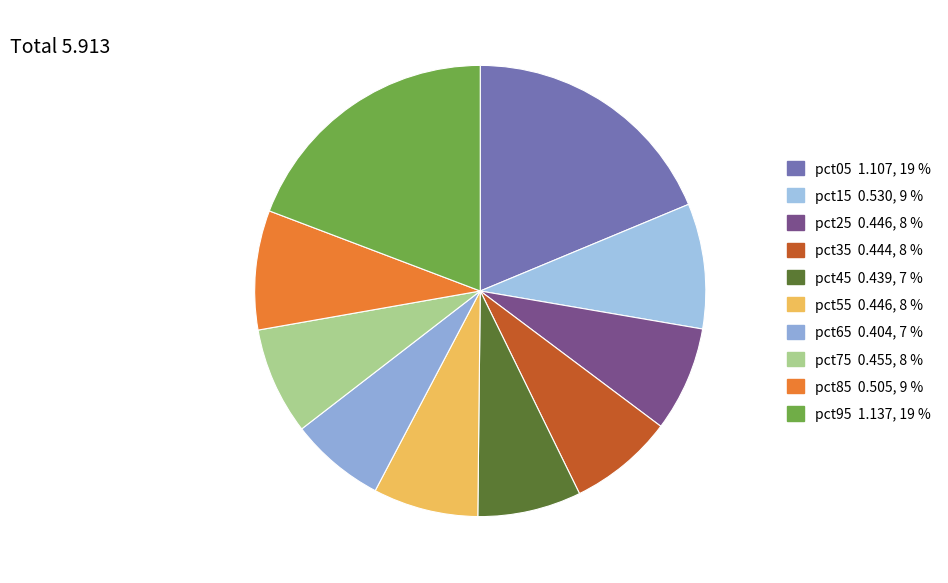

How many segments does this pie chart have?

10